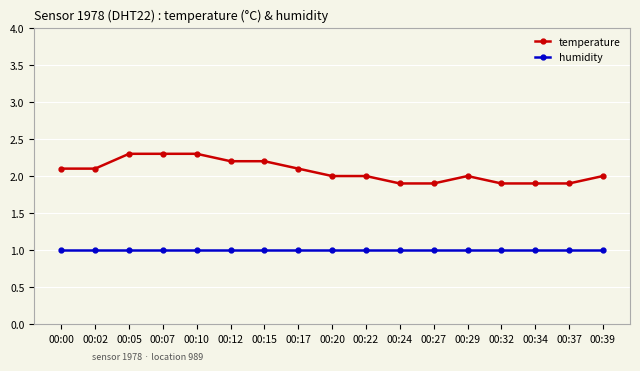

Rank the series by their average value, from highest to lowest.

temperature, humidity